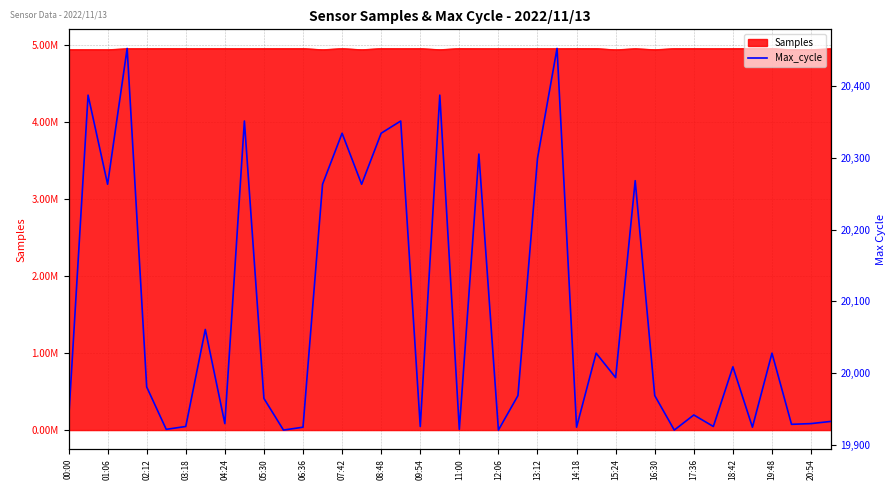

List the labels in order of value, smallest first.

12:06, 22, 31, 05:30, 20, 13:12, 26, 35, 06:36, 19:48, 33, 37, 08:48, 38, 00:00, 39, 32, 11:00, 23, 30, 04:24, 28, 34, 27, 36, 07:42, 02:12, 14:18, 16:30, 29, 24, 21, 15:24, 17:36, 09:54, 18:42, 01:06, 20:54, 03:18, 25